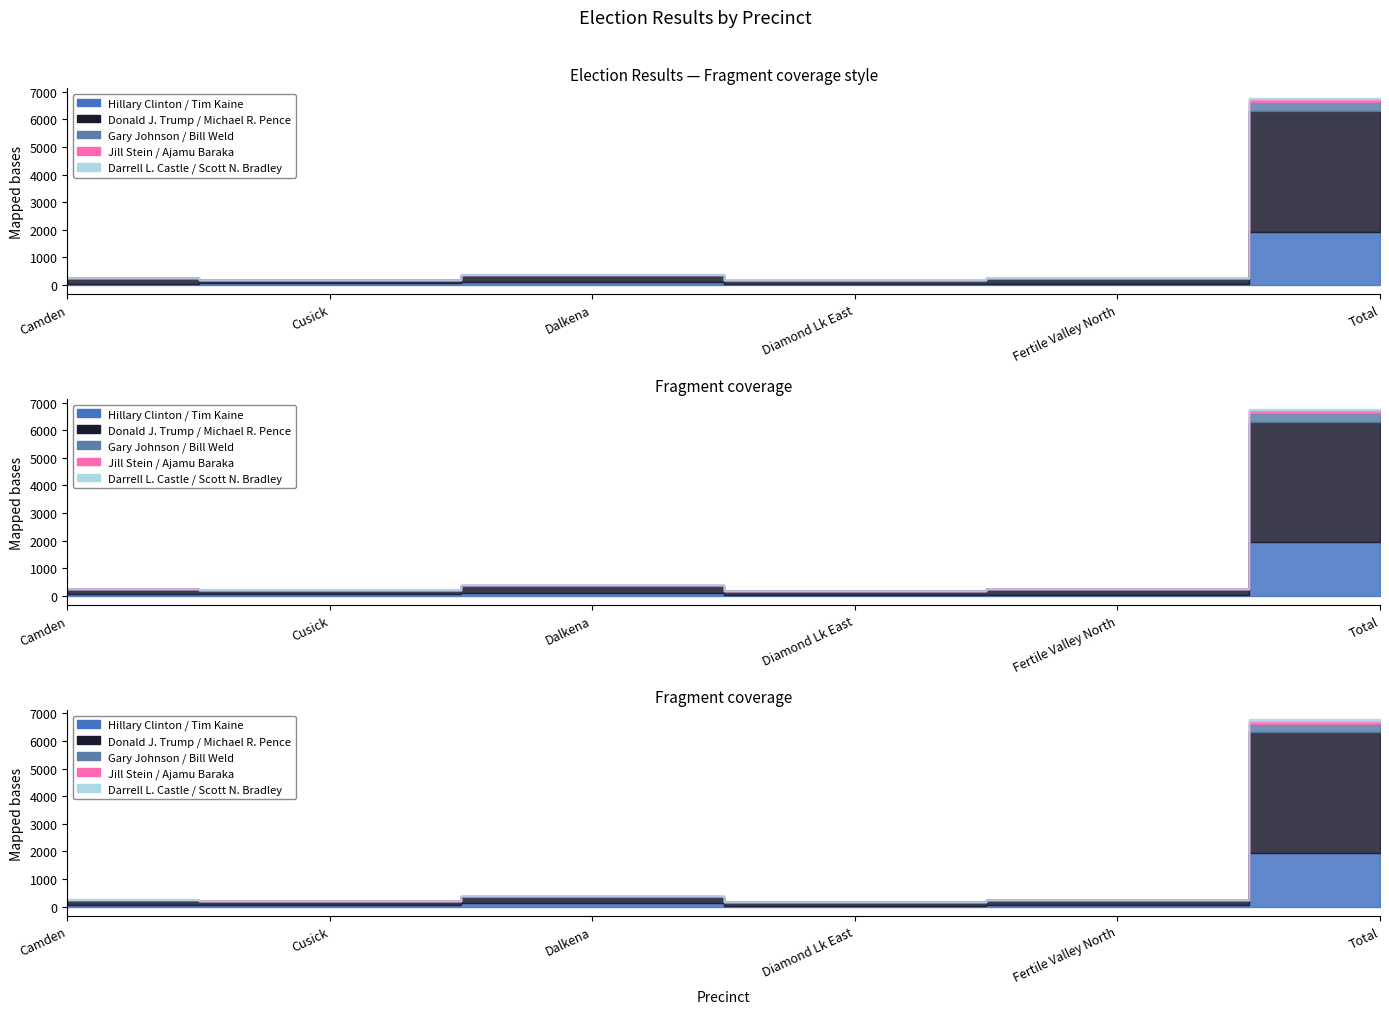

Where is Hillary Clinton / Tim Kaine nearest to the value 984?

Dalkena